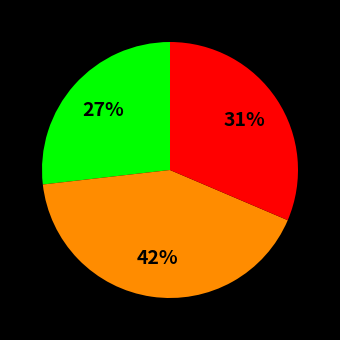

Count the number of slices in the pie.

3